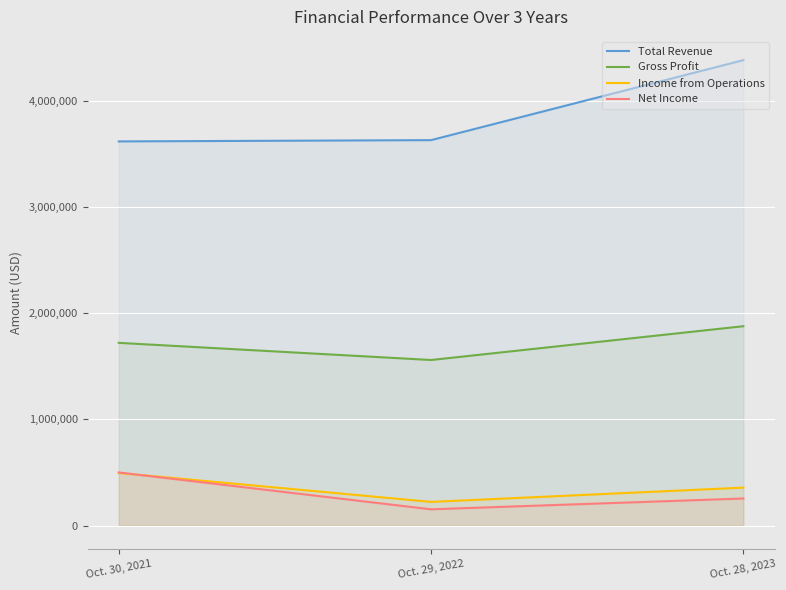

Count the number of data series in this chart.

4